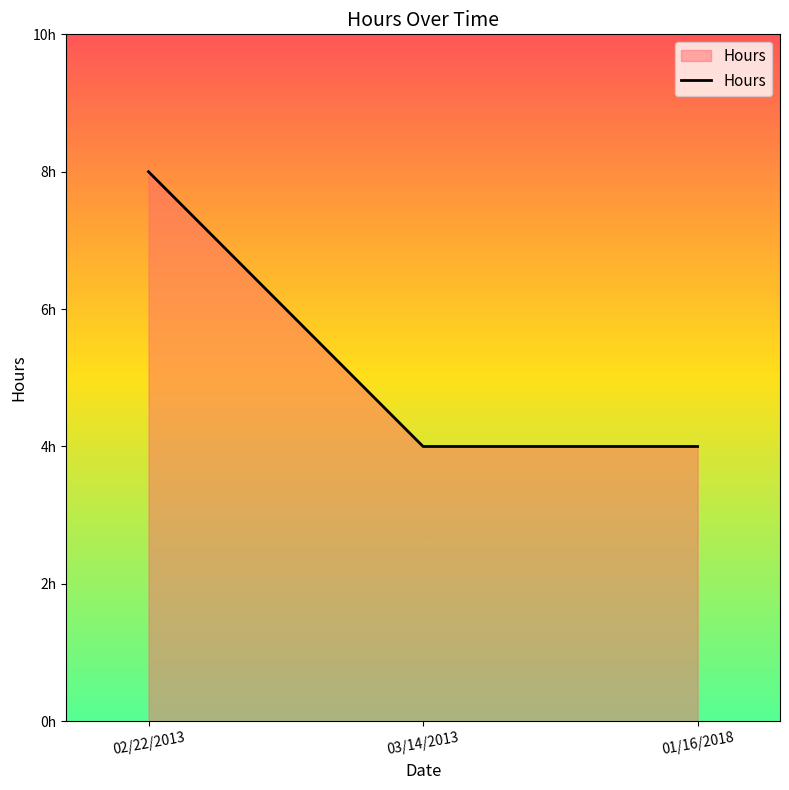

What is the greatest value displayed?

8